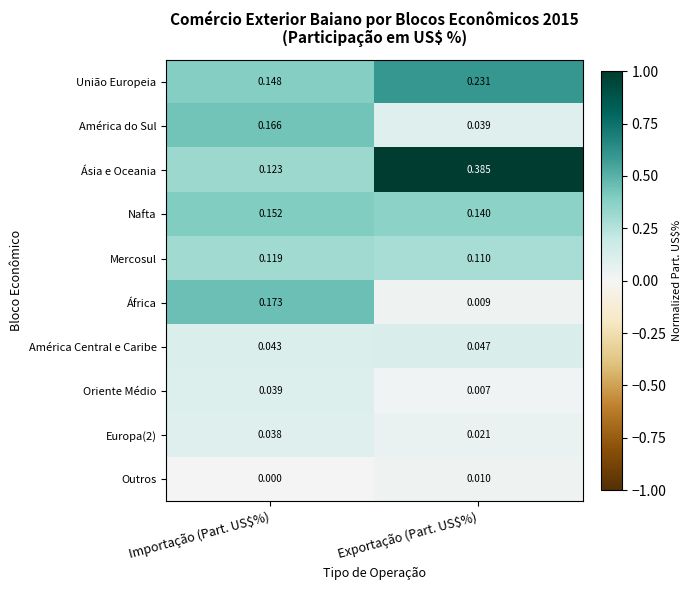

Which series has the widest spread of values?

Ásia e Oceania